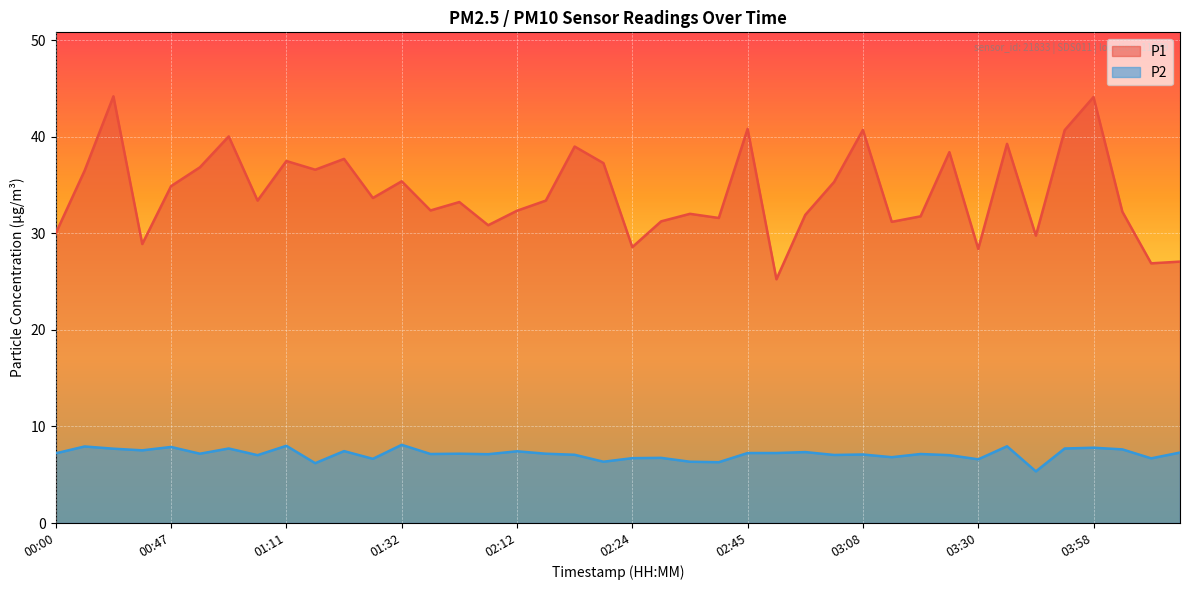

List the series in order of their peak value, highest first.

P1, P2